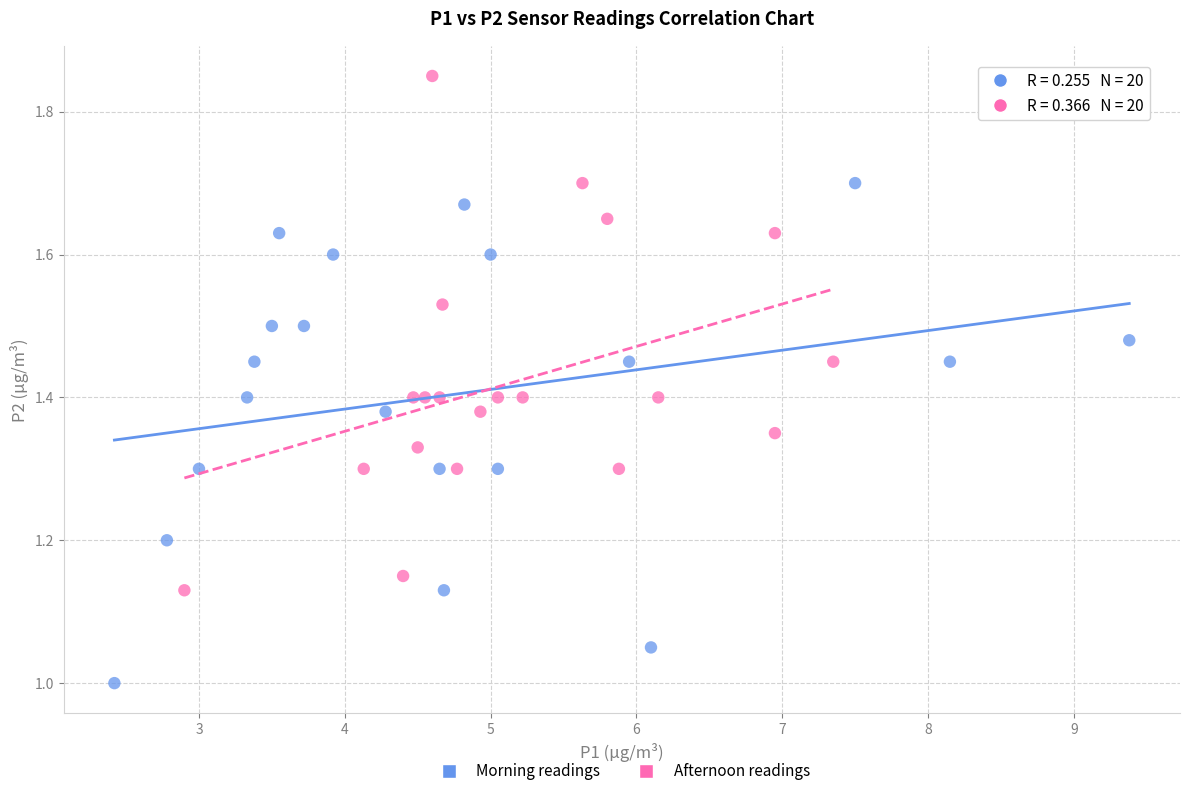

Which series contains the highest Y value?

Afternoon readings